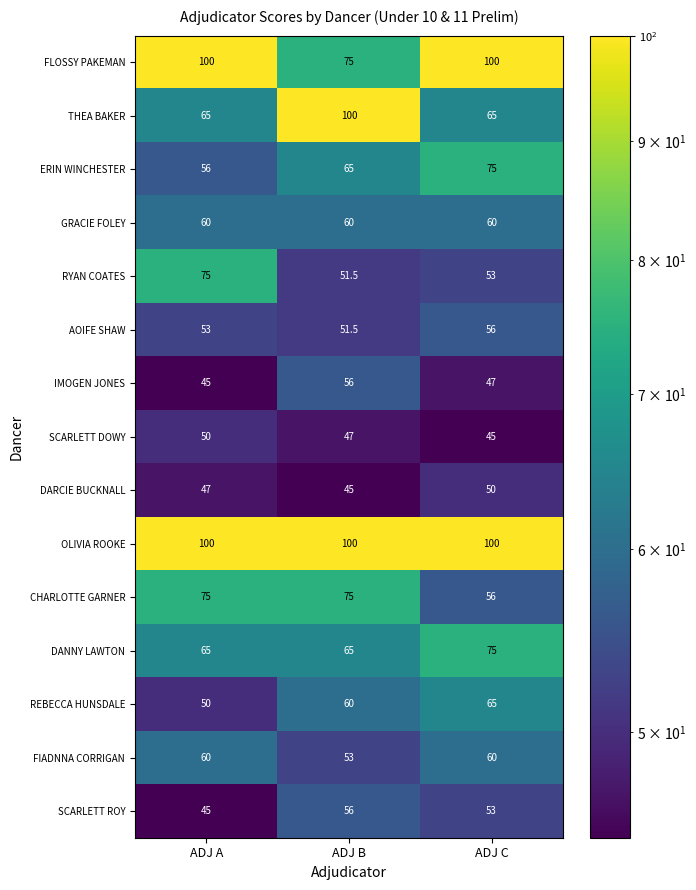

True or false: IMOGEN JONES has a value of 45.0 at ADJ A.

True